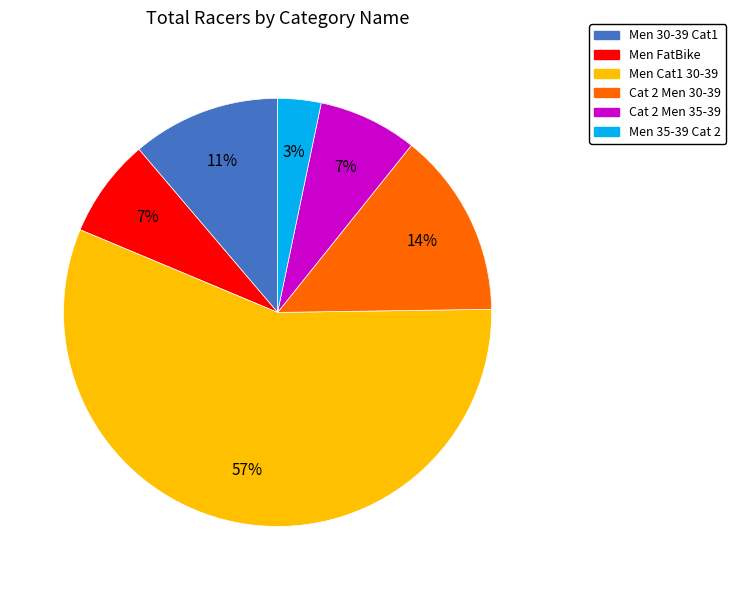

How many slices are in this pie chart?

6